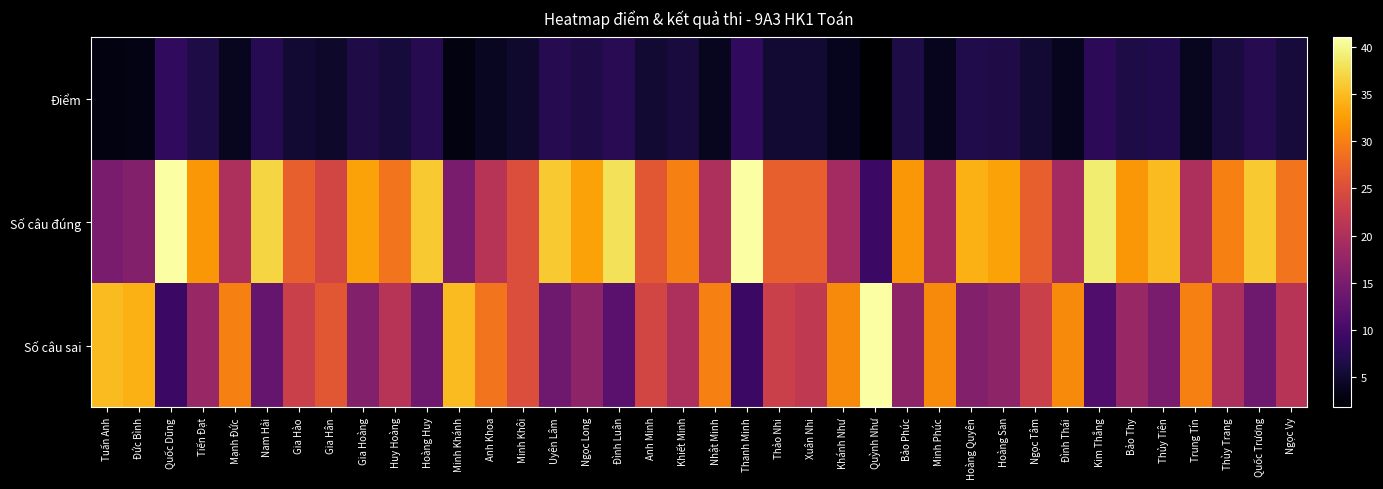

What is the spread (max minus min) of values at Minh Khôi?

20.0